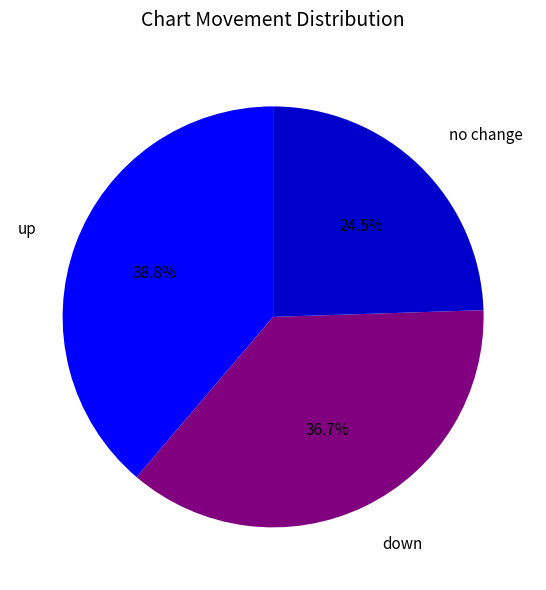

To the nearest percent, what is the difference between the largest and smallest slice percentages?

14%